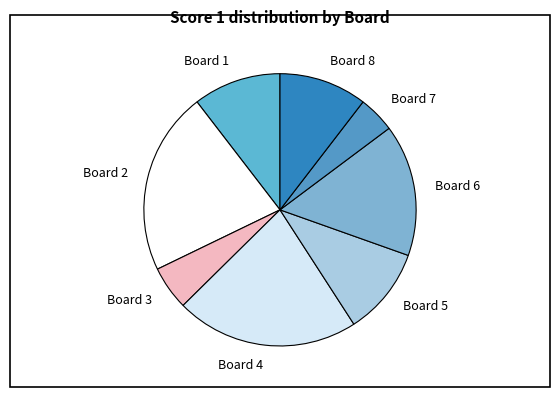

Is the sum of Board 7 and Board 6 greater than half?

No